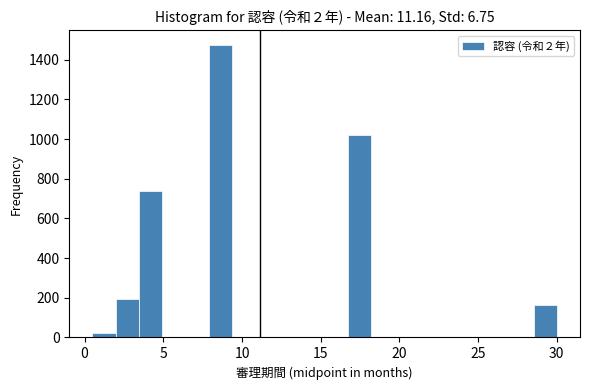

Around what value on the x-axis is the tallest bar? Give the approximate position of its centre, as read against the axis.

8.5